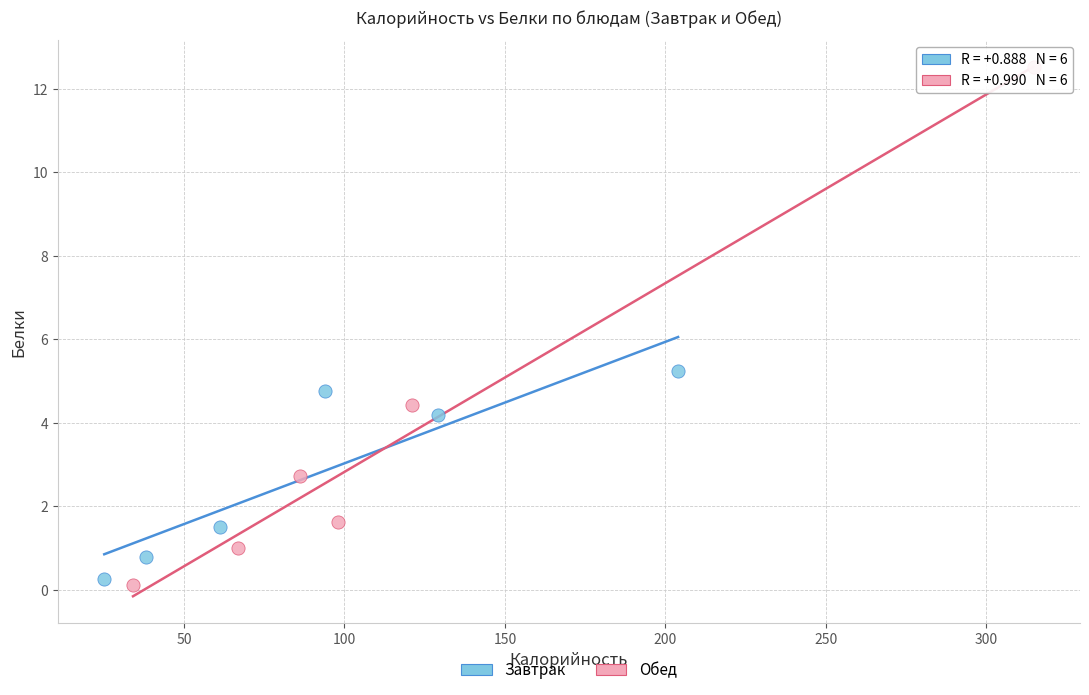

Which series contains the lowest Y value?

Обед